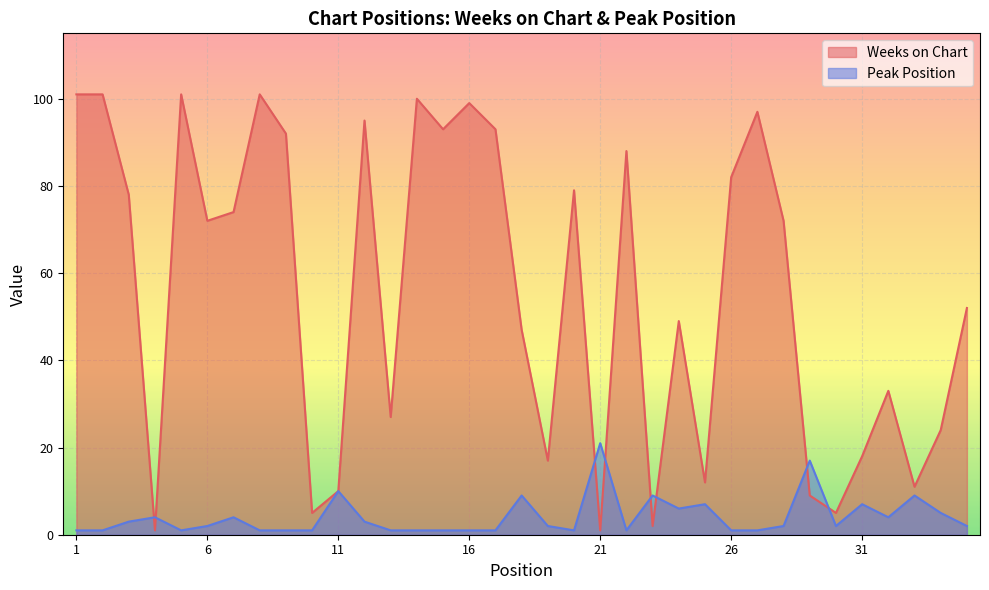

Reading left to right, what are all the values shown in this chart?

Weeks on Chart: 1=101	2=101	3=78	4=1	5=101	6=72	7=74	8=101	9=92	10=5	11=10	12=95	13=27	14=100	15=93	16=99	17=93	18=47	19=17	20=79	21=1	22=88	23=2	24=49	25=12	26=82	27=97	28=72	29=9	30=5	31=18	32=33	33=11	34=24	35=52
Peak Position: 1=1	2=1	3=3	4=4	5=1	6=2	7=4	8=1	9=1	10=1	11=10	12=3	13=1	14=1	15=1	16=1	17=1	18=9	19=2	20=1	21=21	22=1	23=9	24=6	25=7	26=1	27=1	28=2	29=17	30=2	31=7	32=4	33=9	34=5	35=2